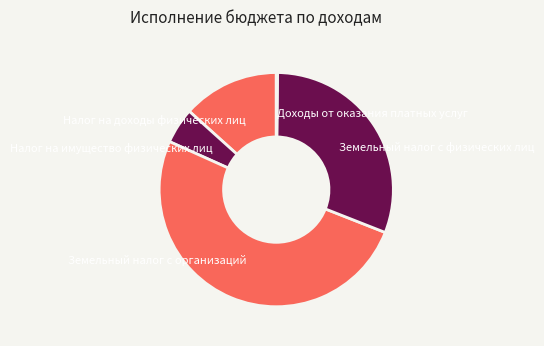

What is the largest slice in the pie chart?

Земельный налог с организаций